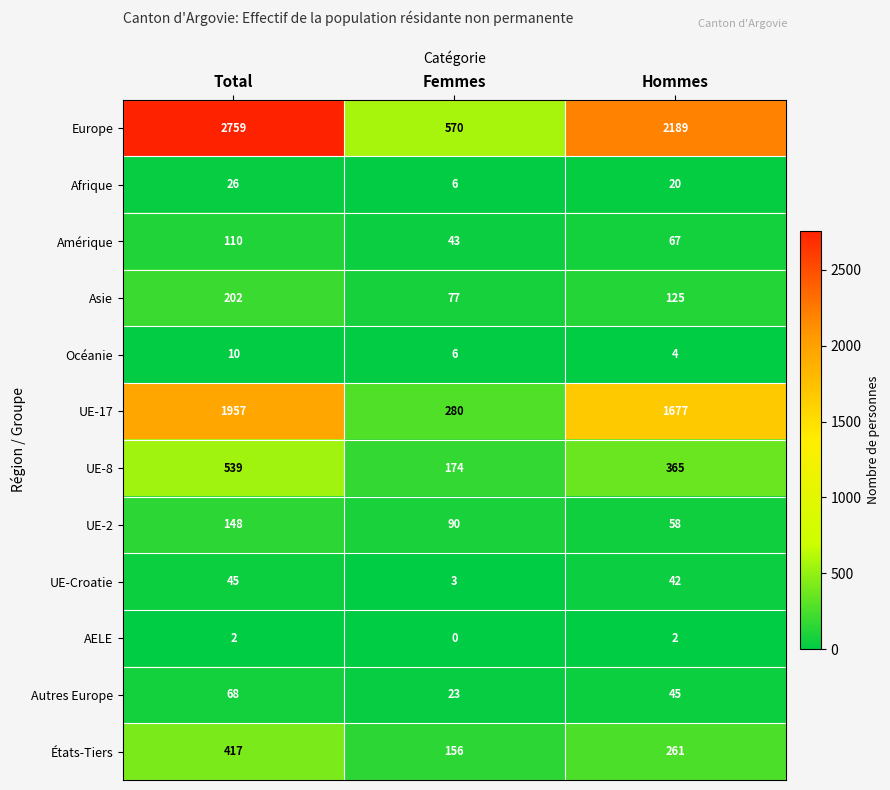

What is the maximum value shown in the chart?

2759